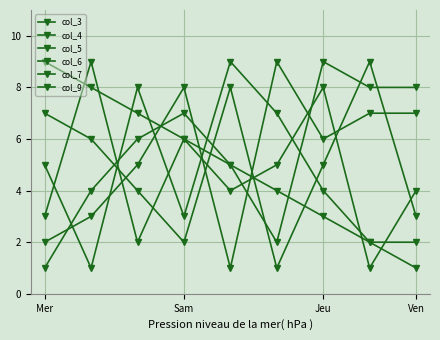

Which series has the widest spread of values?

col_3